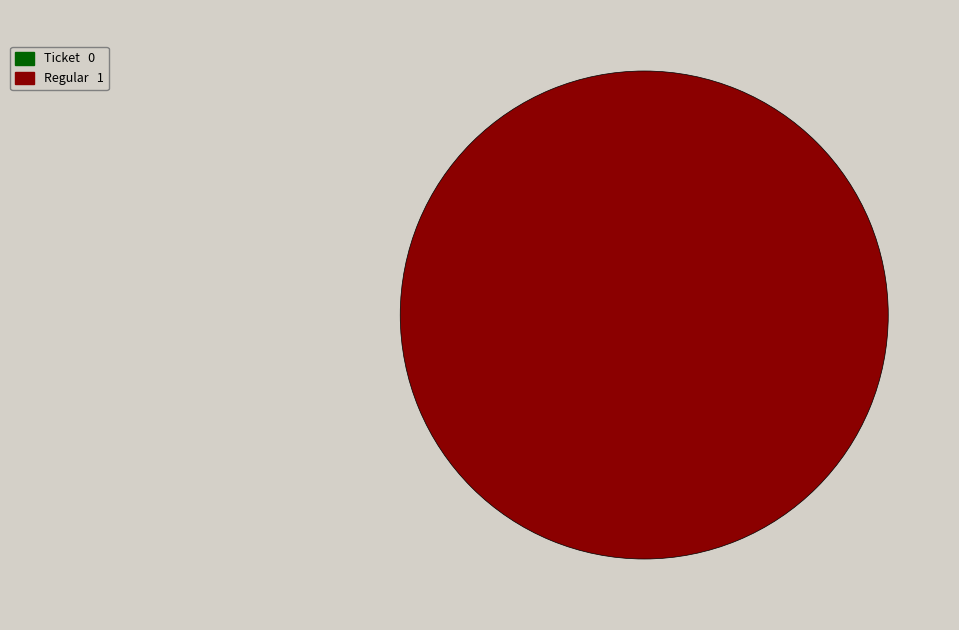

Does any single category account for the majority?

Yes